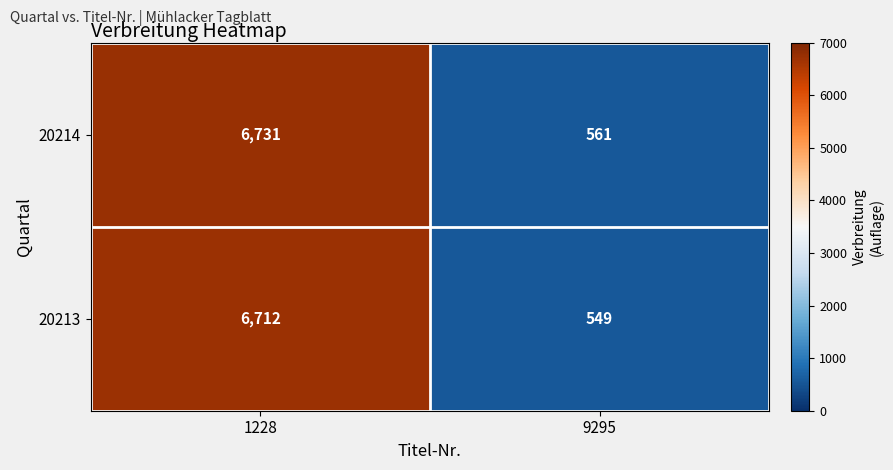

Between 1228 and 9295, which series saw the biggest shift?

20214